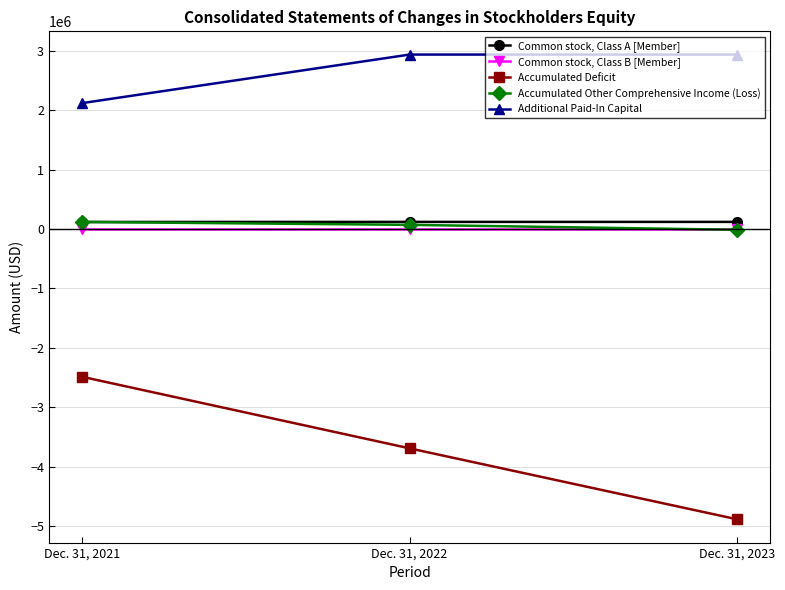

Read the Accumulated Other Comprehensive Income (Loss) value at Dec. 31, 2023.

-13204